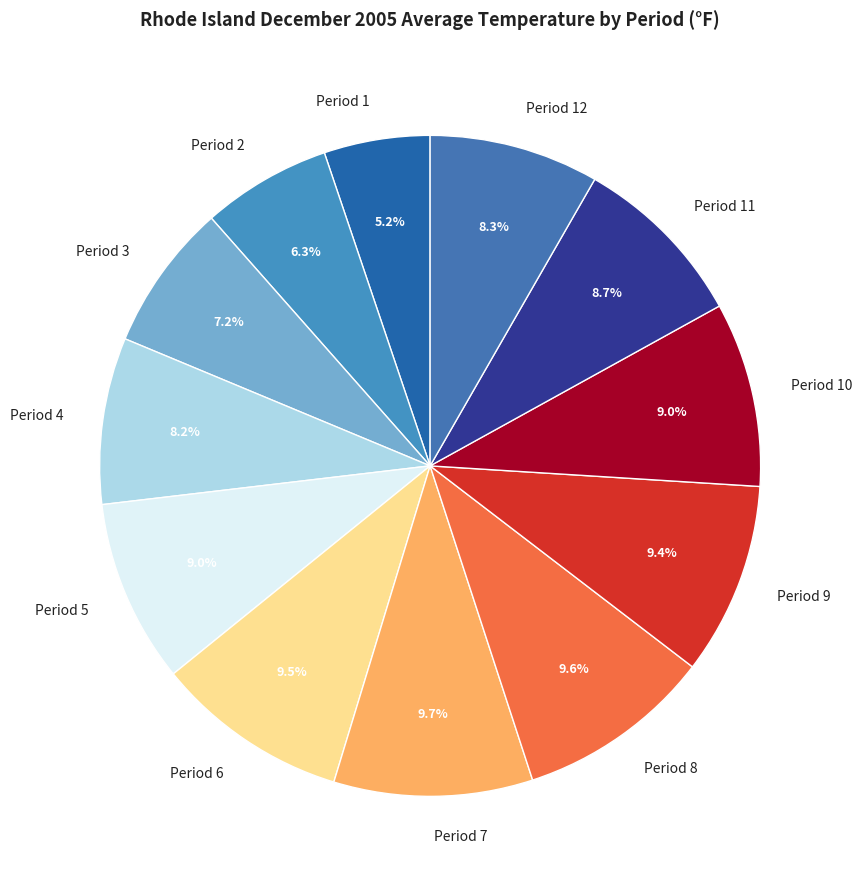

Approximately how many times larger is the value at Period 1 compared to Period 3?

0.7